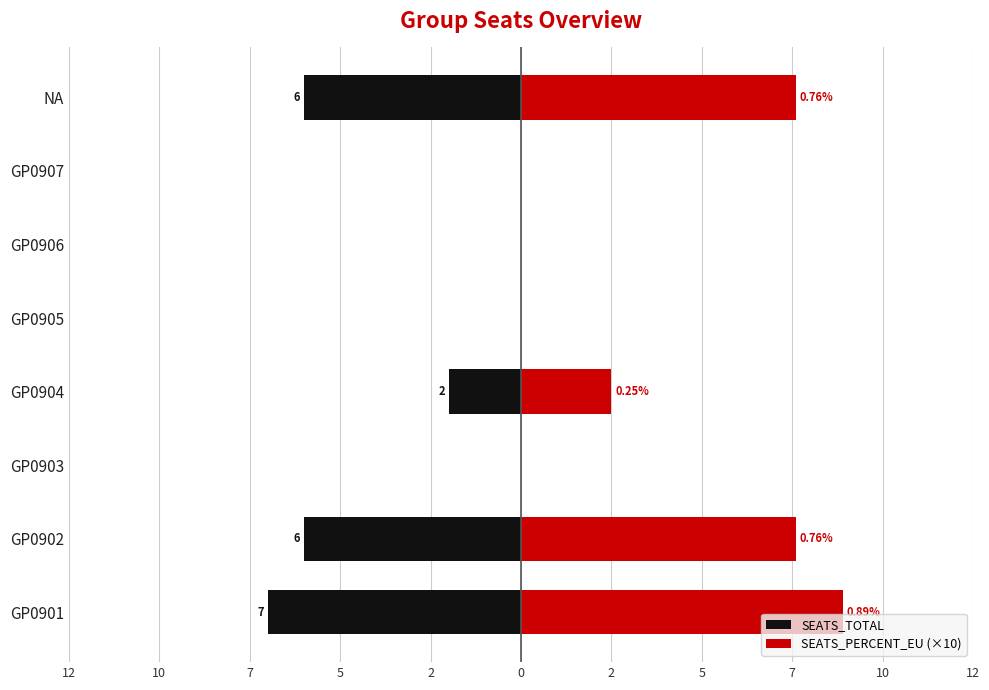

Which series changed the most between GP0902 and GP0903?

SEATS_PERCENT_EU (×10)